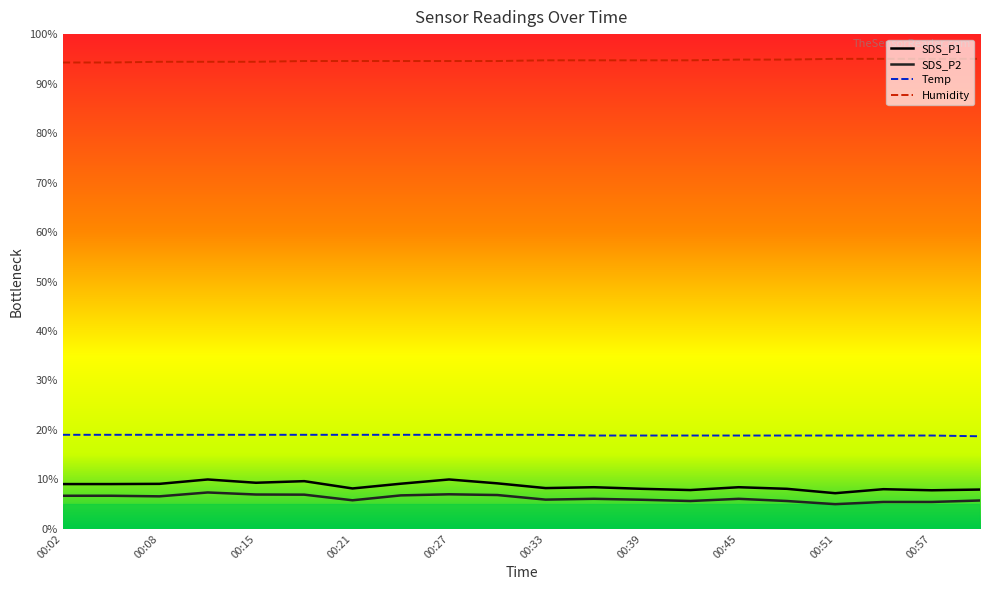

Which series has the largest total across all categories?

Humidity